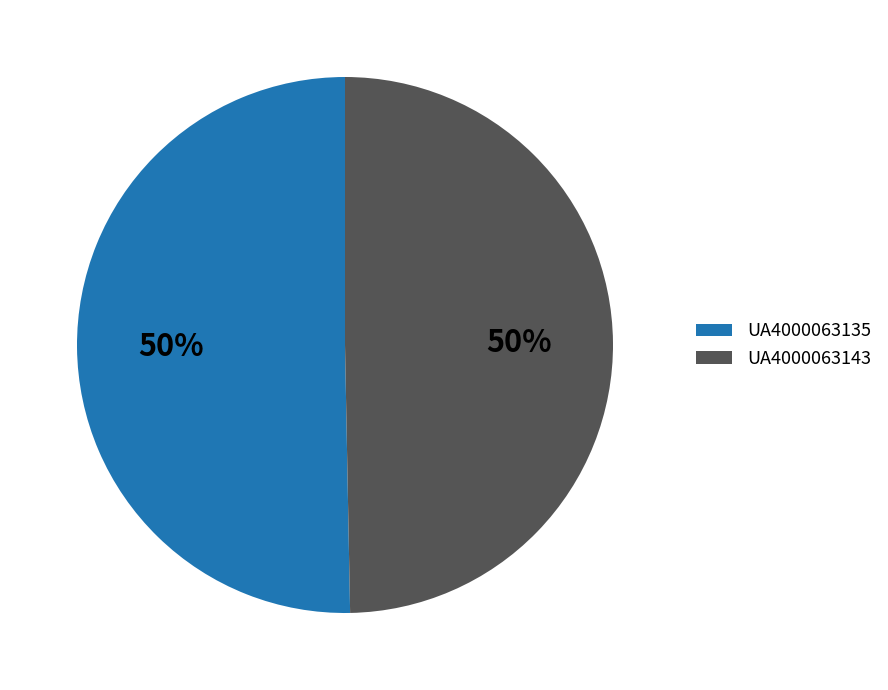

To the nearest percent, what portion does UA4000063143 represent?

50%